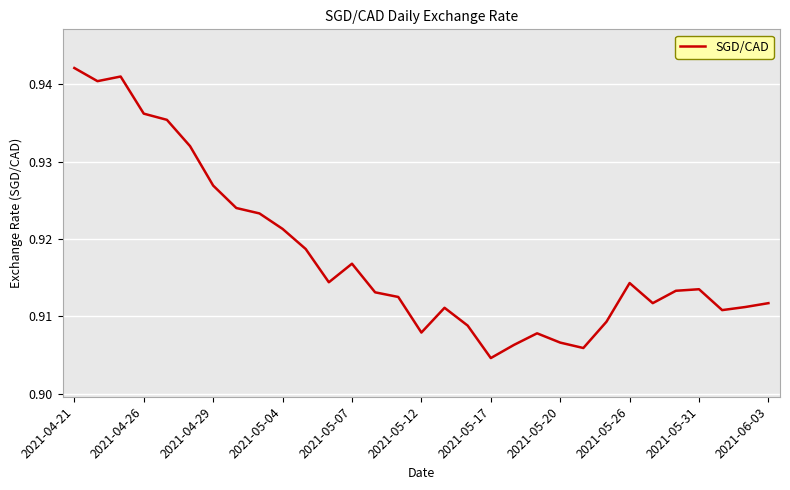

Reading left to right, what are all the values shown in this chart?

0.9	0.9	0.9	0.9	0.9	0.9	0.9	0.9	0.9	0.9	0.9	0.9	0.9	0.9	0.9	0.9	0.9	0.9	0.9	0.9	0.9	0.9	0.9	0.9	0.9	0.9	0.9	0.9	0.9	0.9	0.9